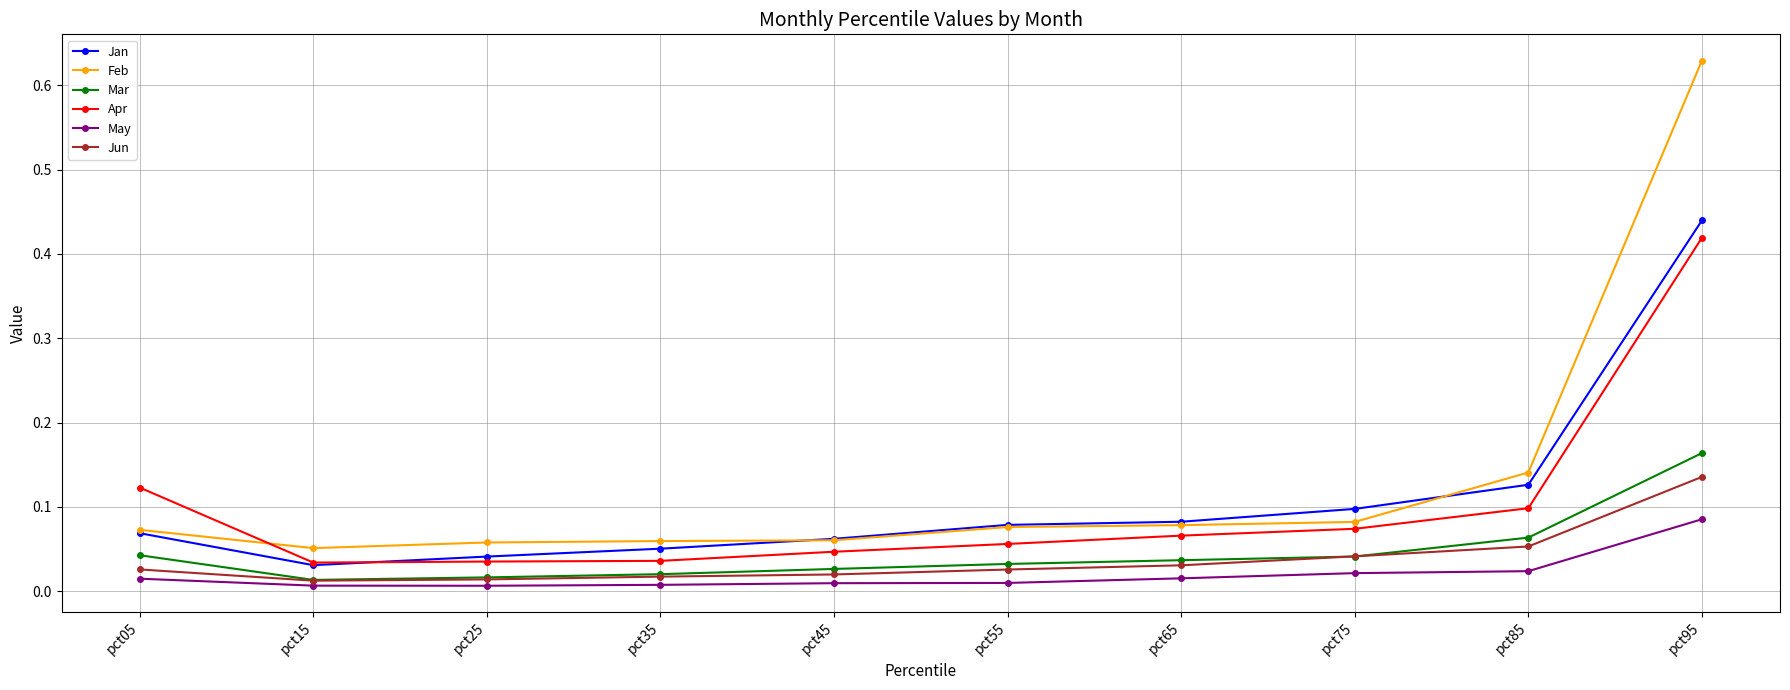

The Feb series shows 0.0 at pct65. True or false?

False